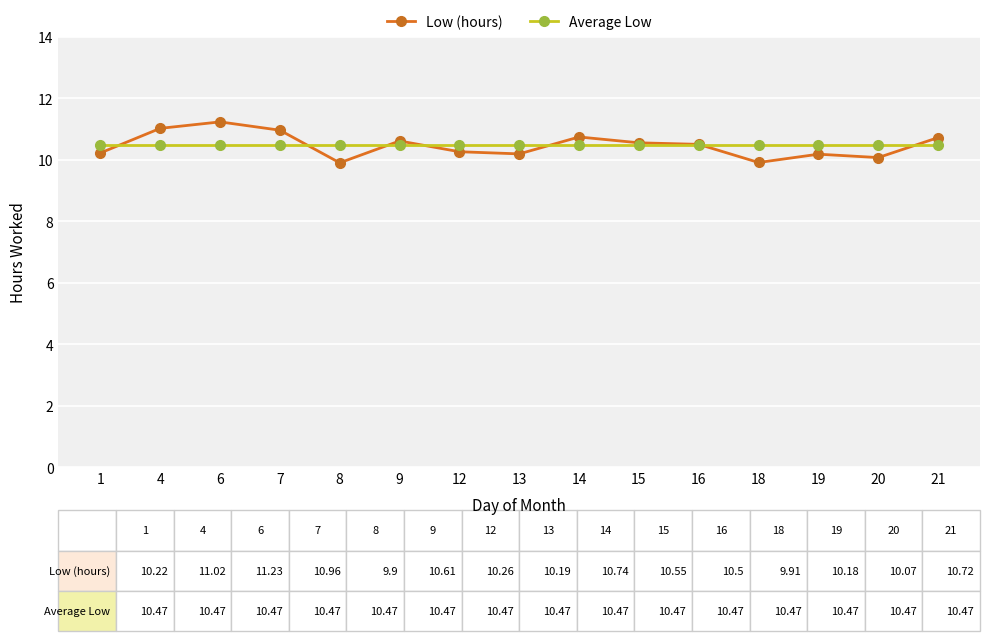

Which label corresponds to the largest value in the chart?

6